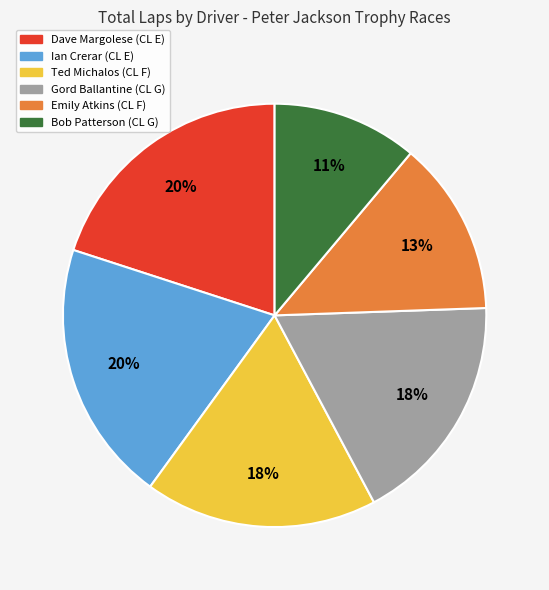

Is the sum of Dave Margolese (CL E) and Bob Patterson (CL G) greater than half?

No